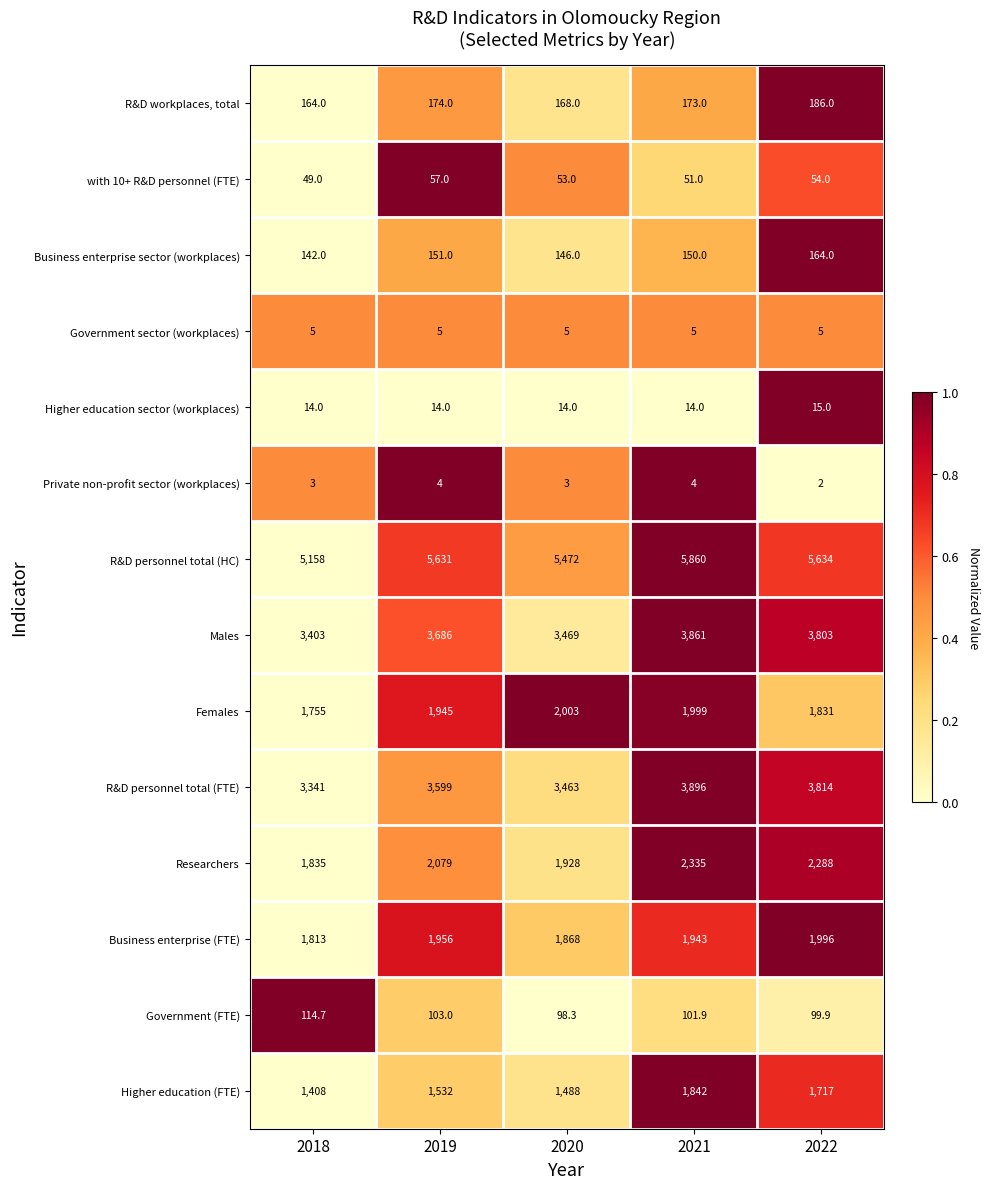

What is the maximum value for R&D personnel total (FTE)?

3896.0